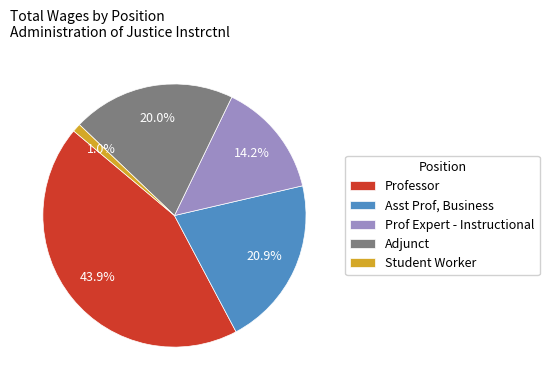

What percentage is the Asst Prof, Business slice, to the nearest percent?

21%